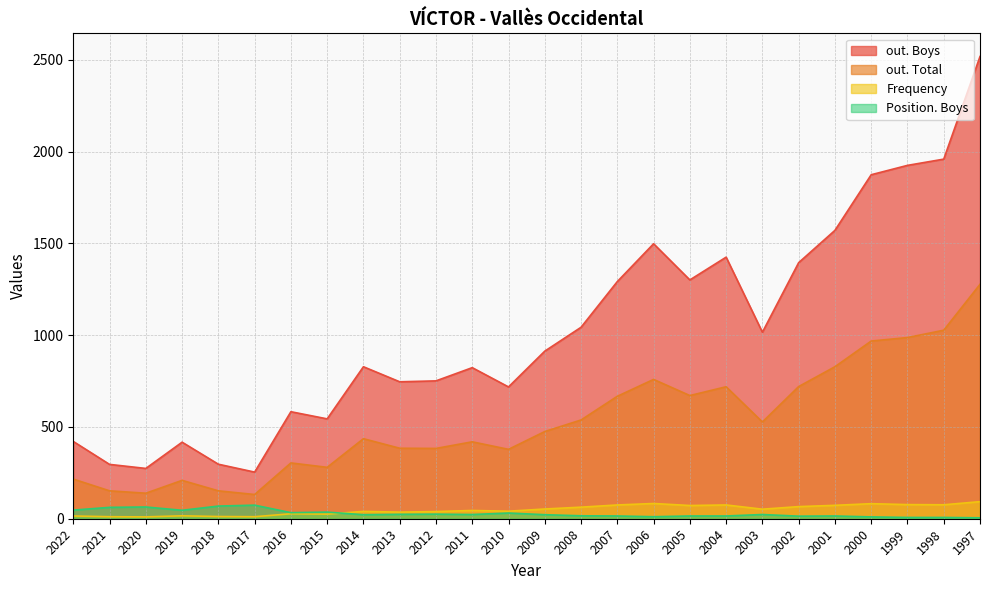

True or false: out. Total and out. Boys intersect in this chart.

False